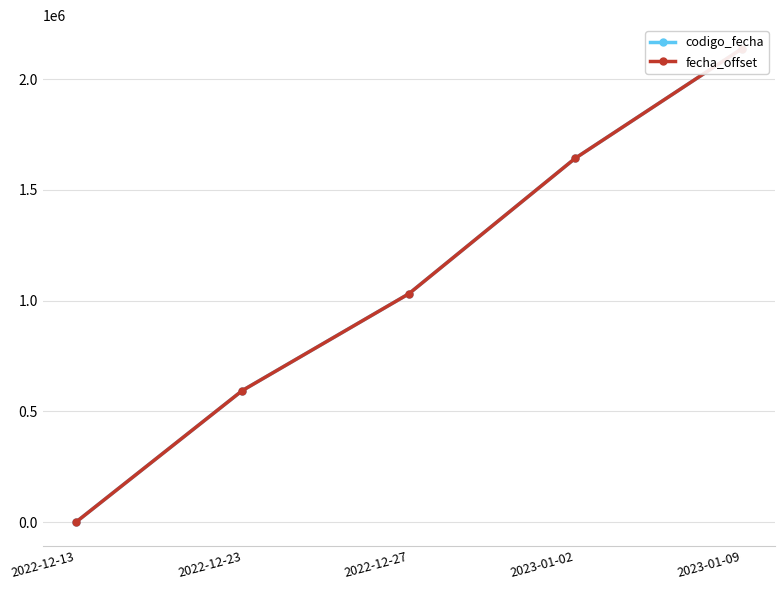

What is the difference between the maximum and minimum values in the codigo_fecha series?

2136457.0